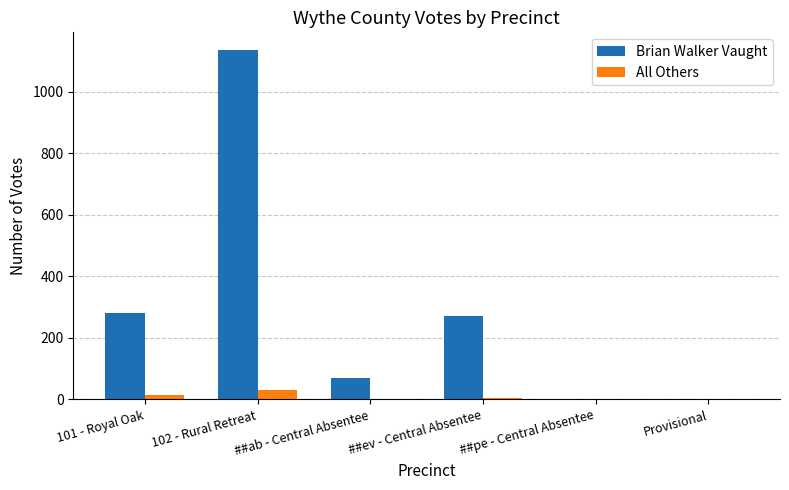

Between 102 - Rural Retreat and Provisional, which series saw the biggest shift?

Brian Walker Vaught